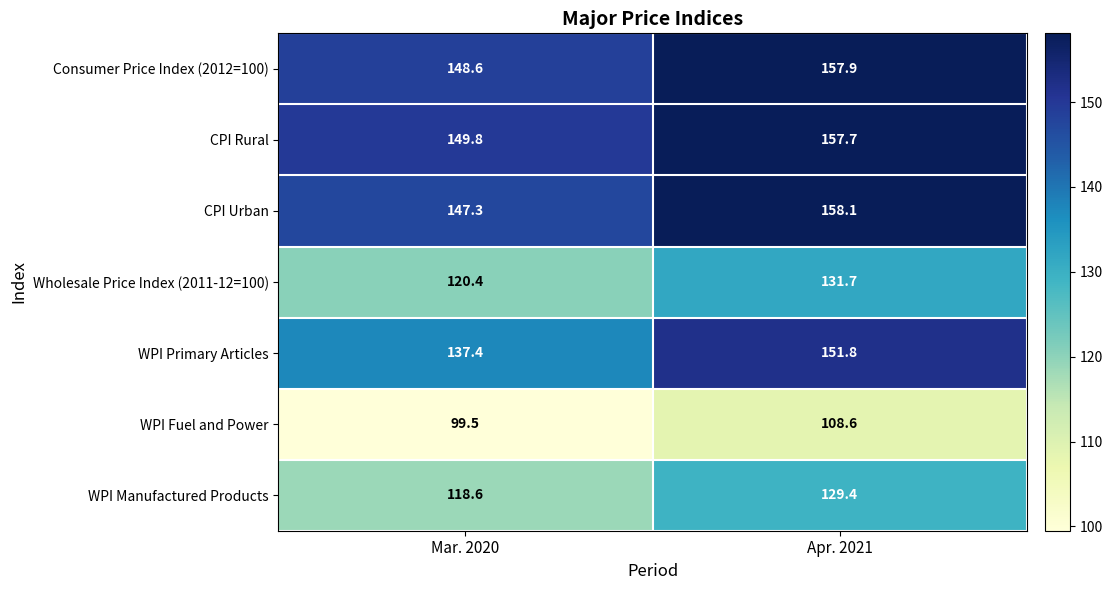

Which label corresponds to the largest value in the chart?

Apr. 2021